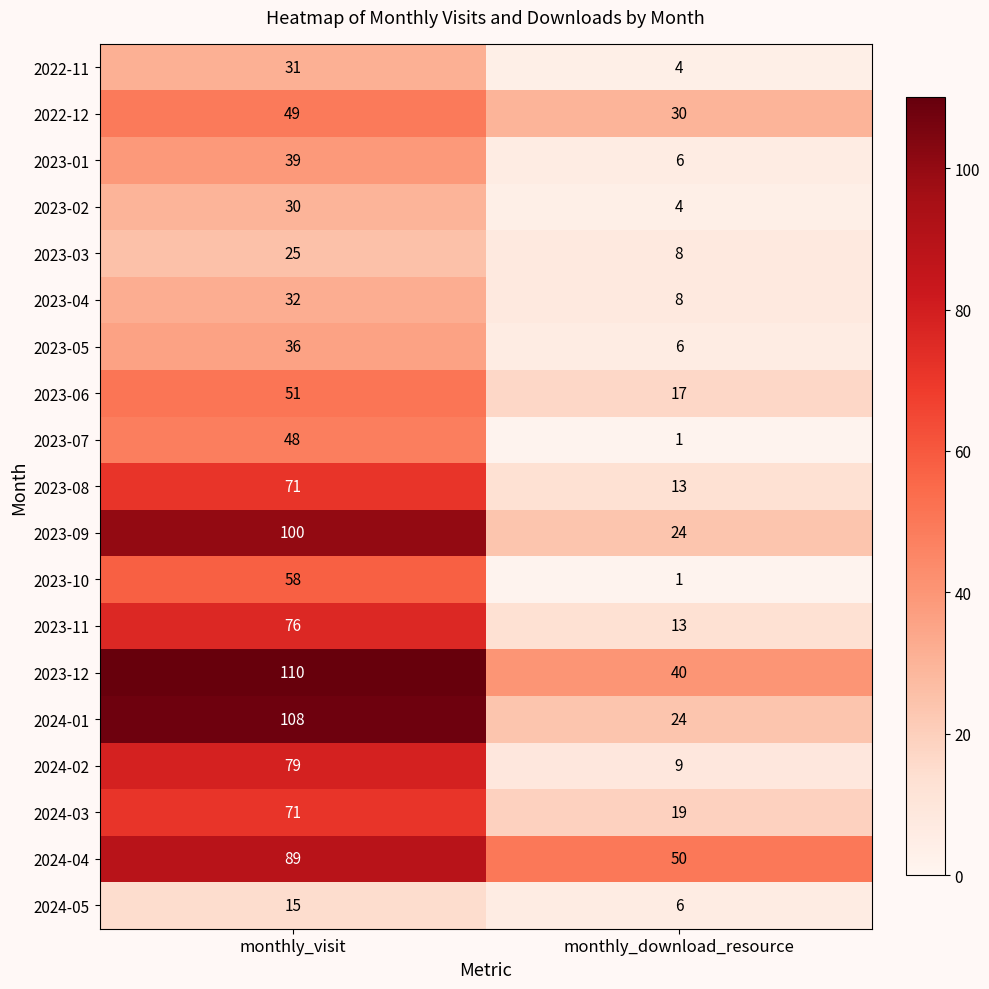

At which label is 2022-12 closest to 39?

monthly_download_resource